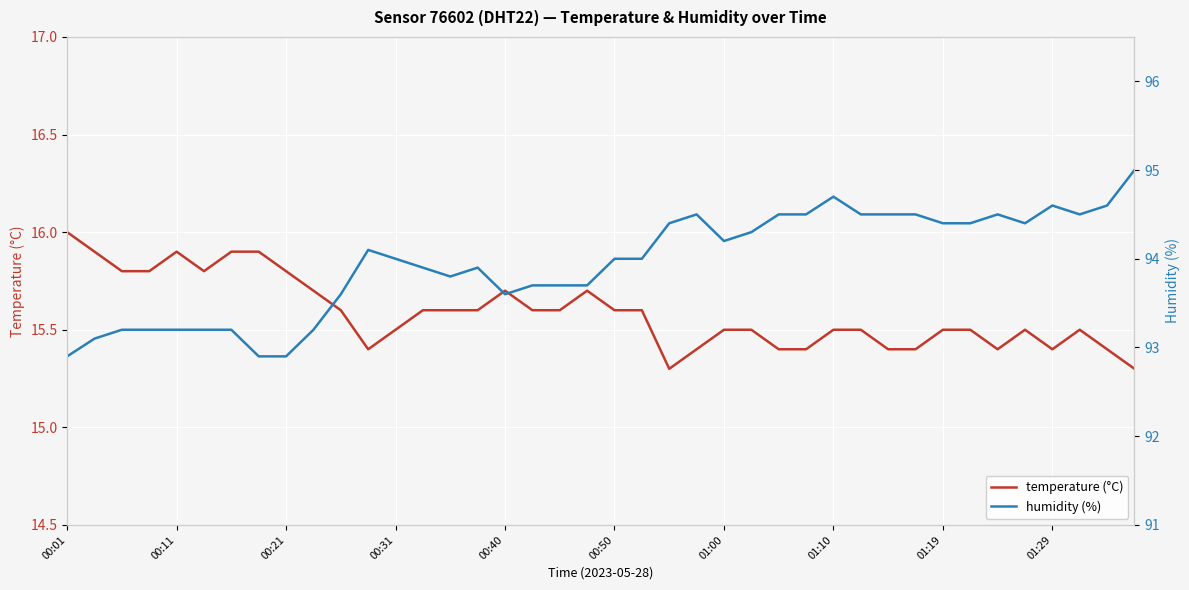

What is the total value across all series at 10?

109.2